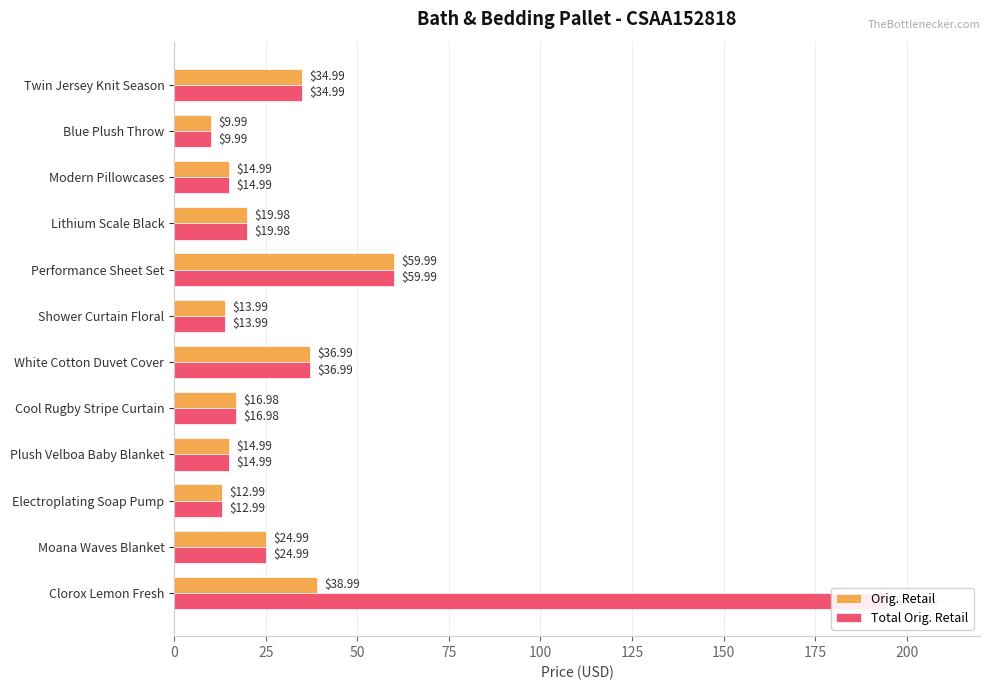

True or false: Orig. Retail has a value of 87.6 at Performance Sheet Set.

False